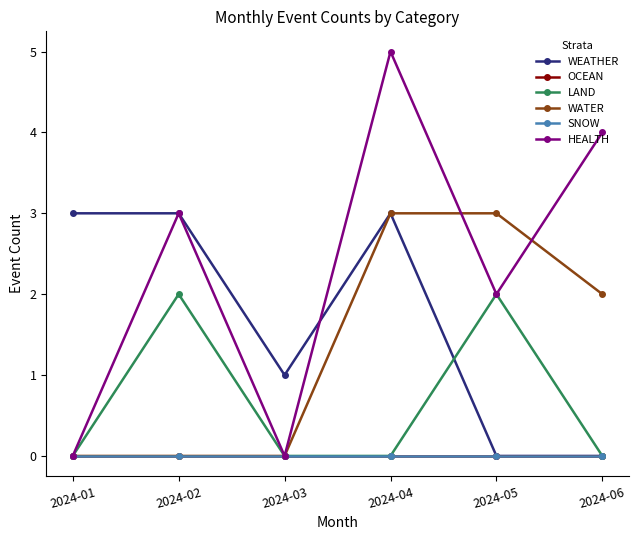

True or false: OCEAN has more than 2 interior local peaks.

False